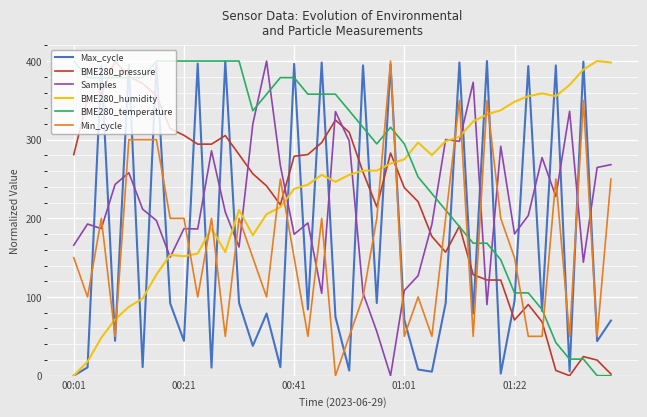

After their last crossing, which series has the higher values: BME280_temperature or BME280_humidity?

BME280_humidity